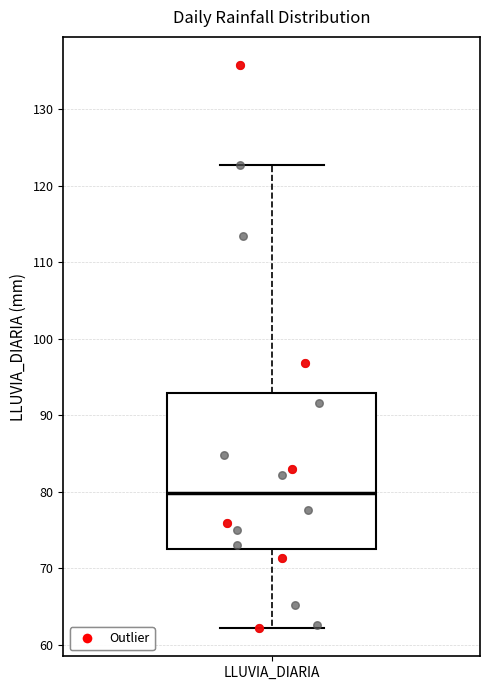

Read this box plot against the y-axis: the position of the median line, the range covered by the box, and the ends of both whiskers. The values are not printed on the chart, so give them approximately, as read against the axis.

median 80, box 73 to 93, whiskers 62 to 123